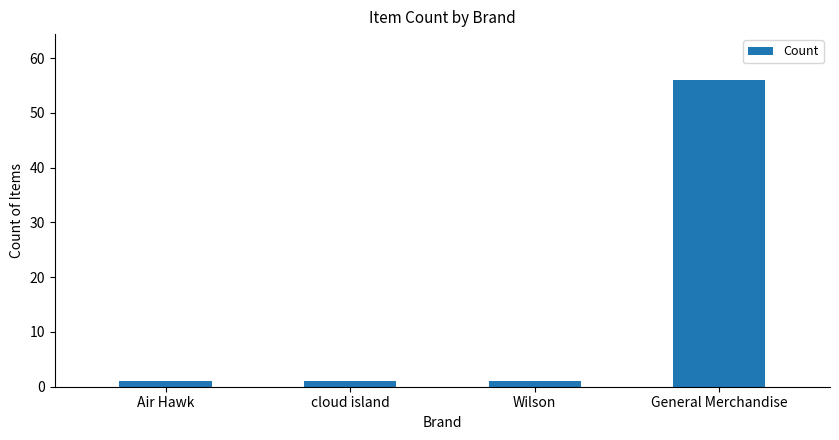

Does the chart contain stacked bars?

No